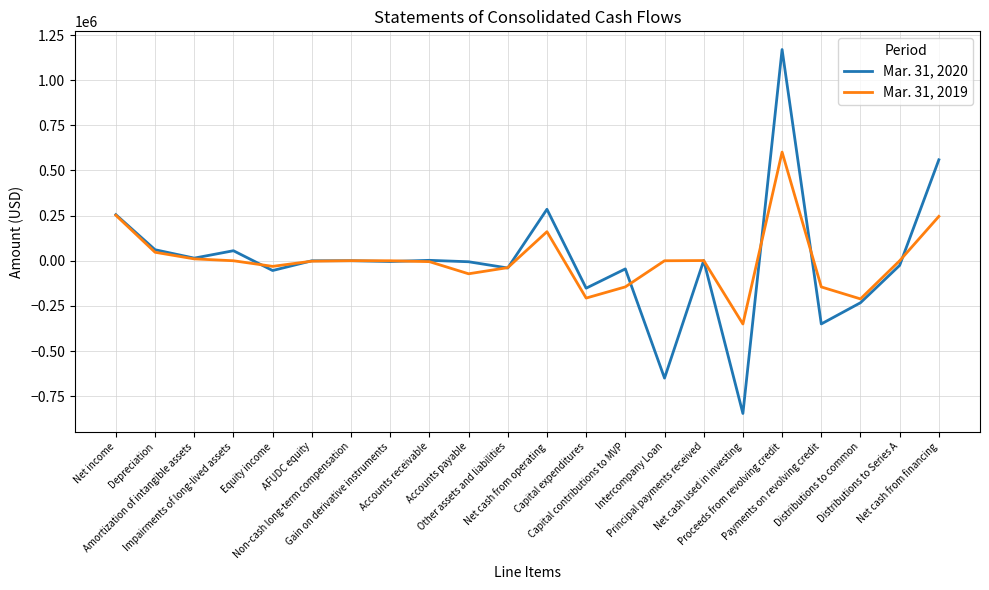

What is the difference between the maximum and minimum values in the Mar. 31, 2020 series?

2015857